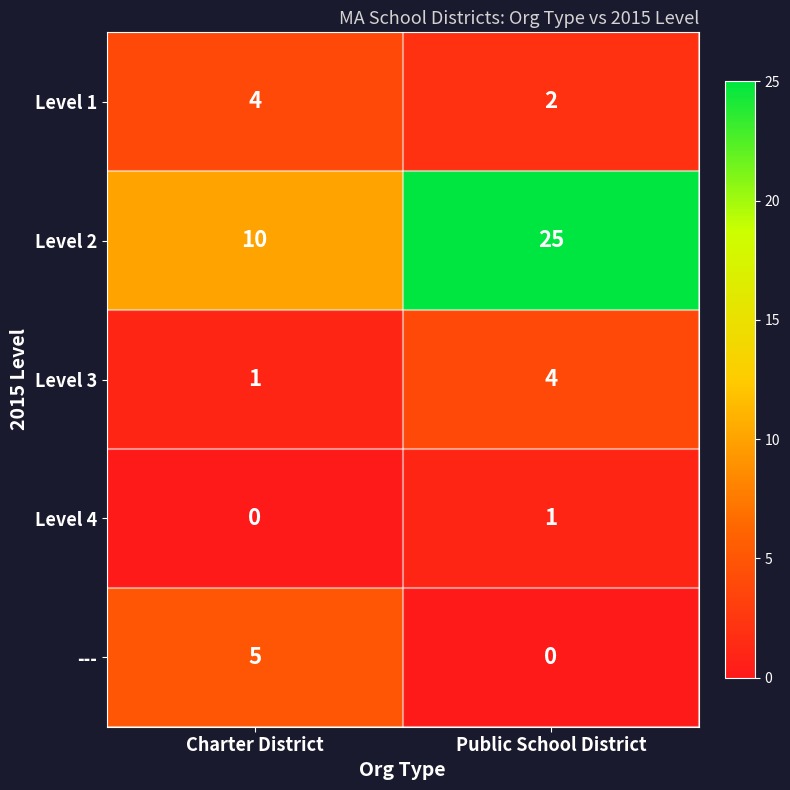

What is the spread (max minus min) of values at Charter District?

10